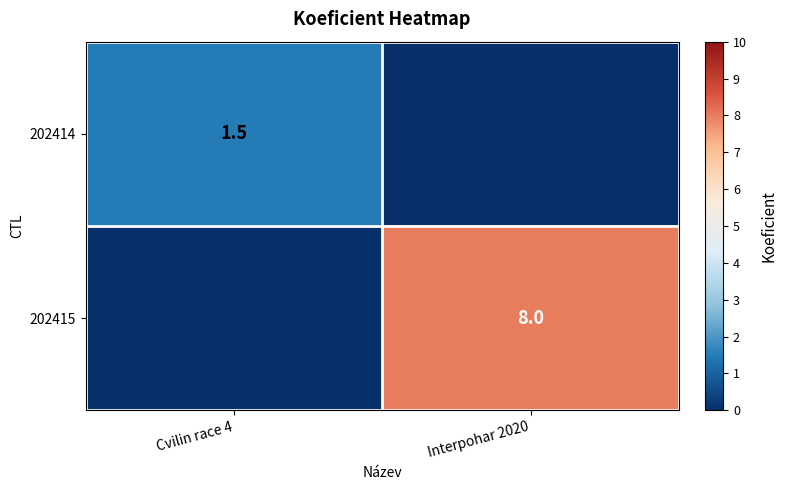

The value of 202414 at Cvilin race 4 is 1.0. True or false?

False